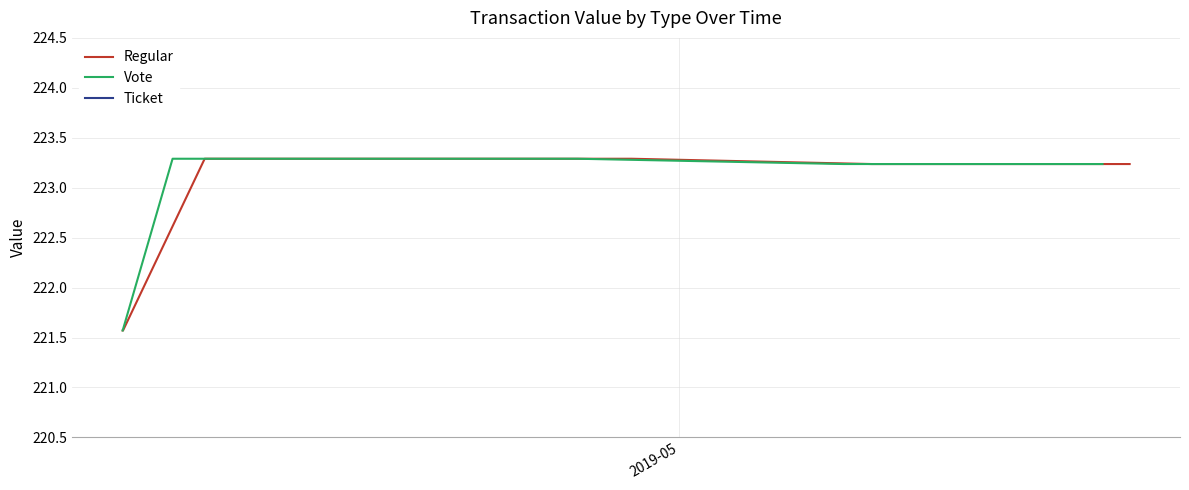

What is the sum of all Vote values?

4221.8